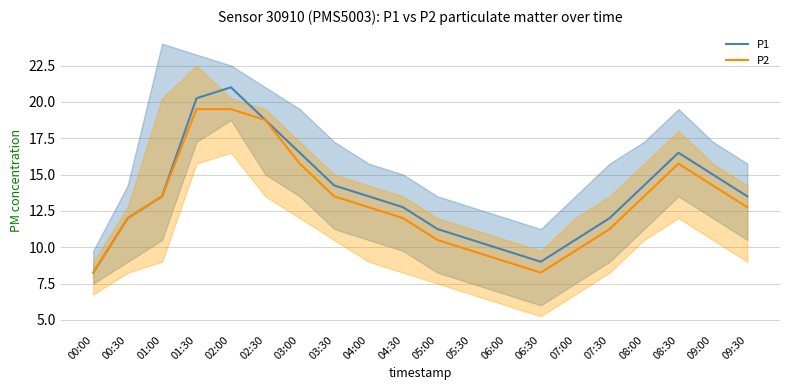

Where is P1 nearest to the value 14?

03:30